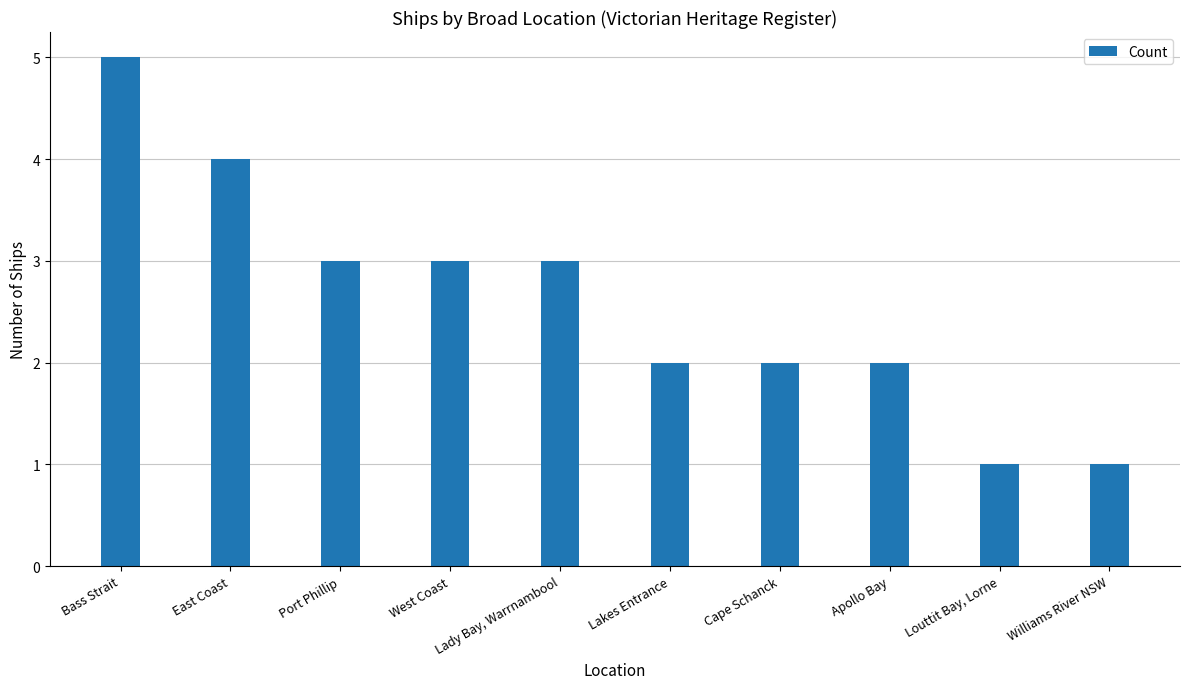

At which category does the chart reach its peak across all series?

Bass Strait